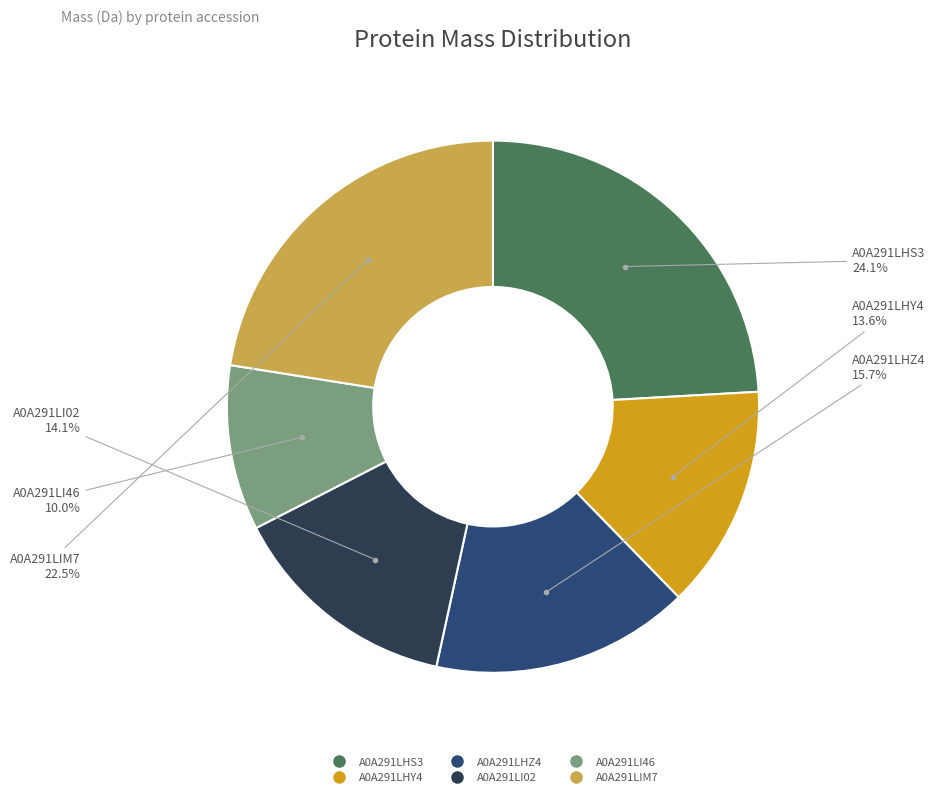

Between A0A291LI46 and A0A291LHS3, which is larger?

A0A291LHS3